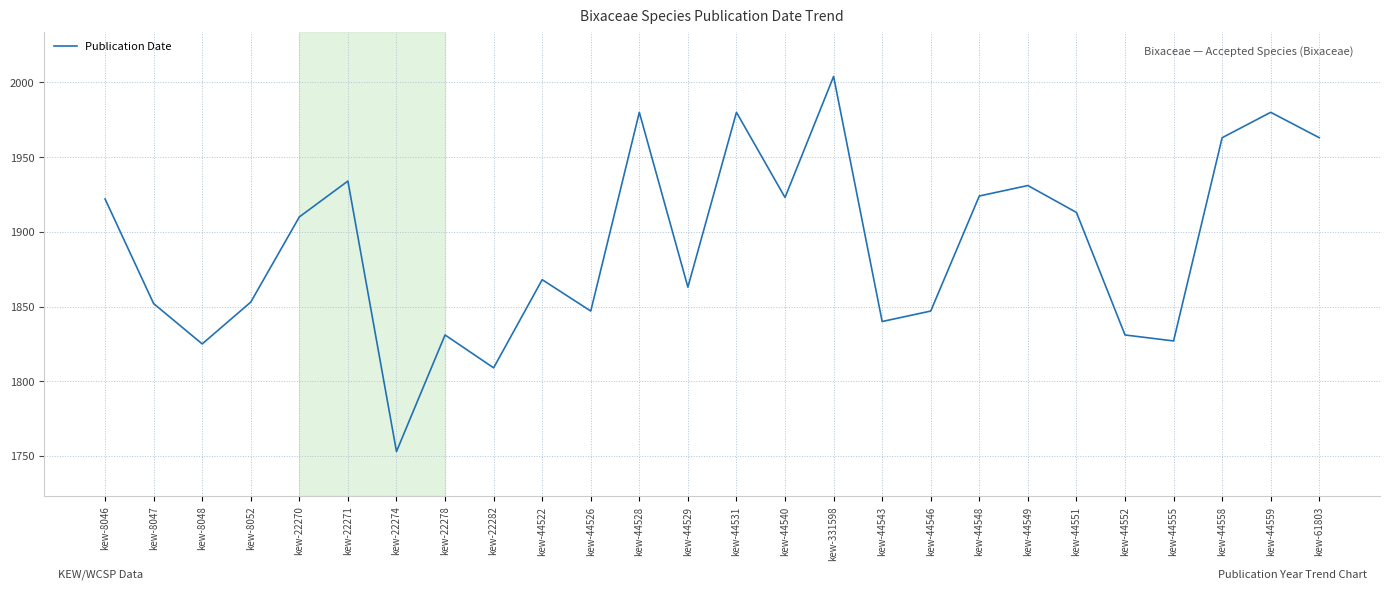

At which label is the value closest to 1878?

kew-44522